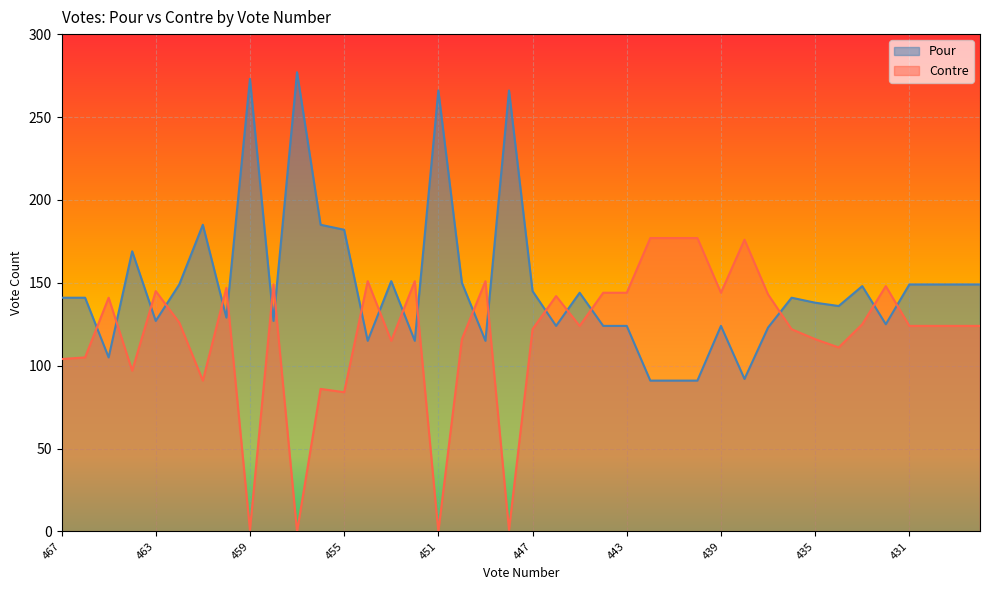

In Contre, how many points are higher than both neighbors (excluding endpoints)?

11